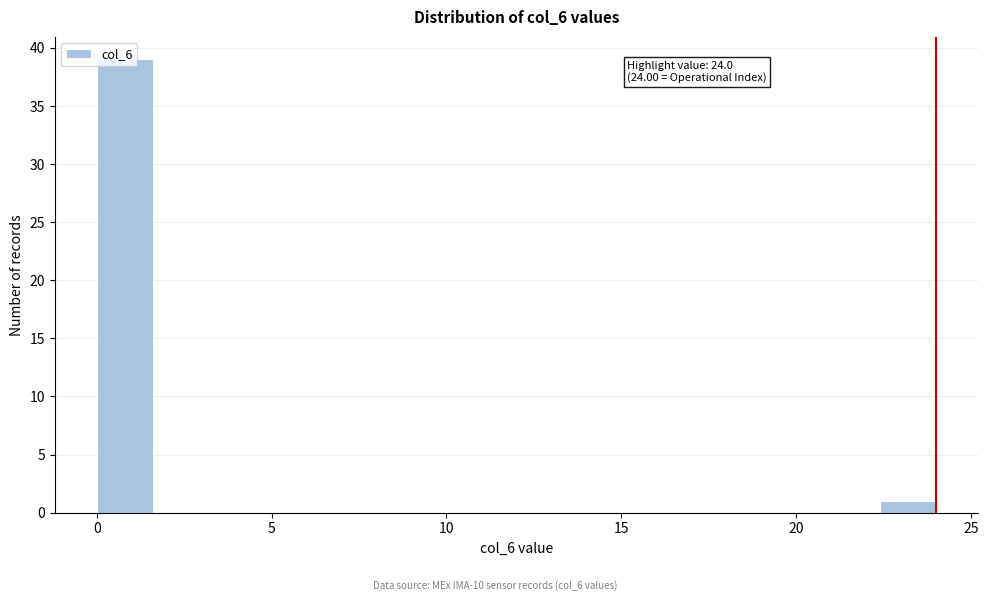

Read against the x-axis, roughly where is the centre of the tallest bar?

1.0